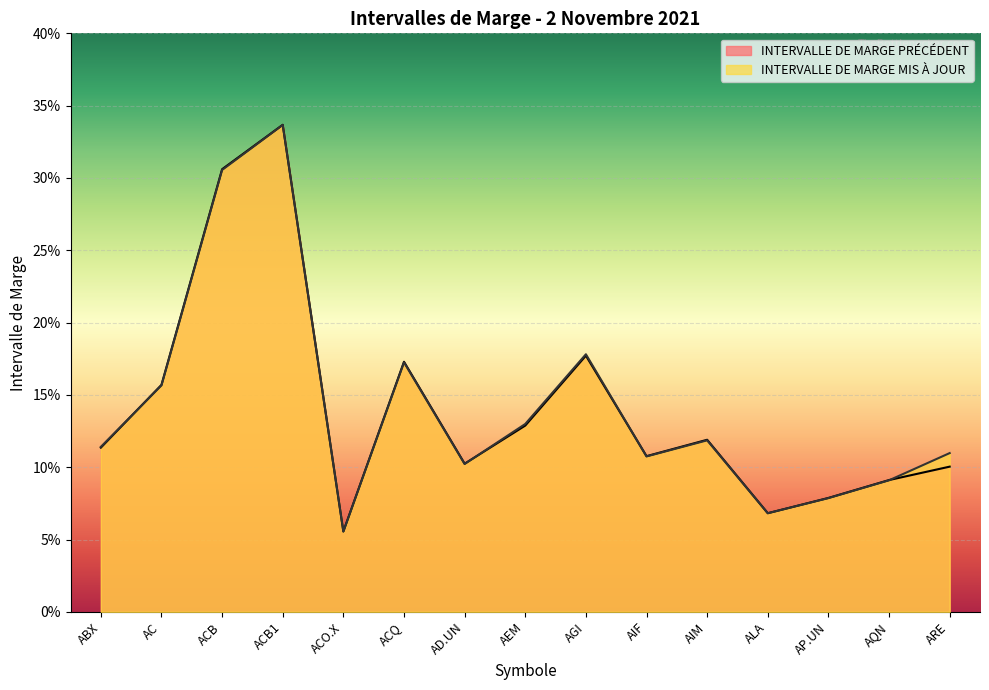

What is the sum of the INTERVALLE DE MARGE MIS À JOUR values at AP.UN and ACB?

0.4